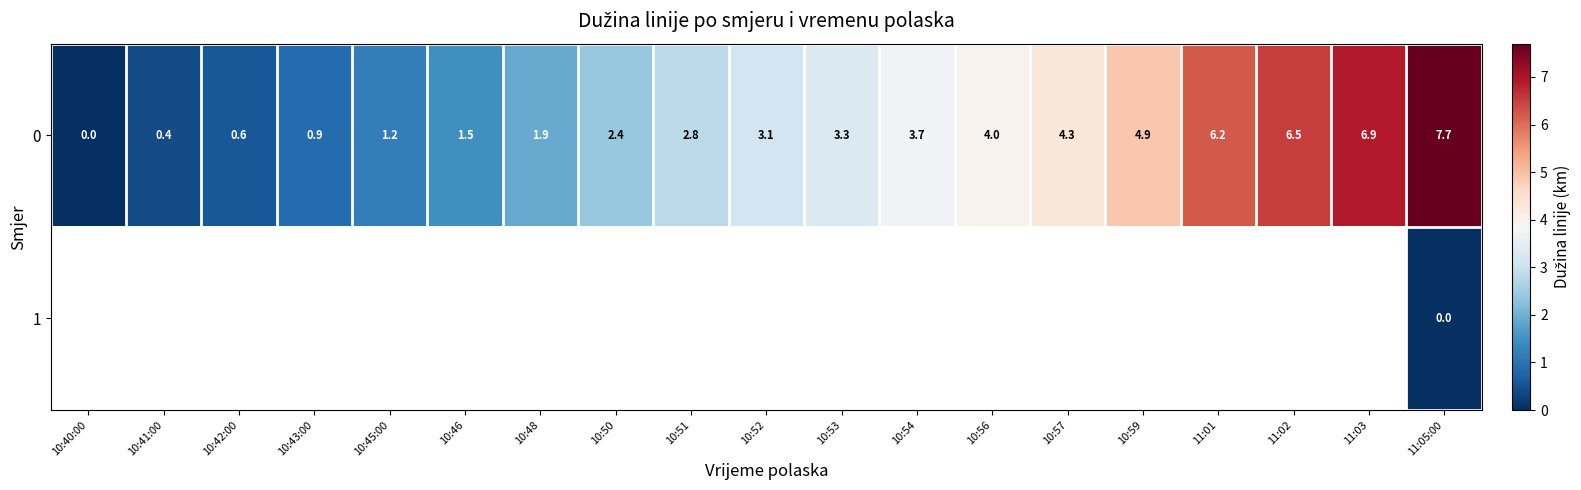

What is the highest value of the 0 series?

7.7